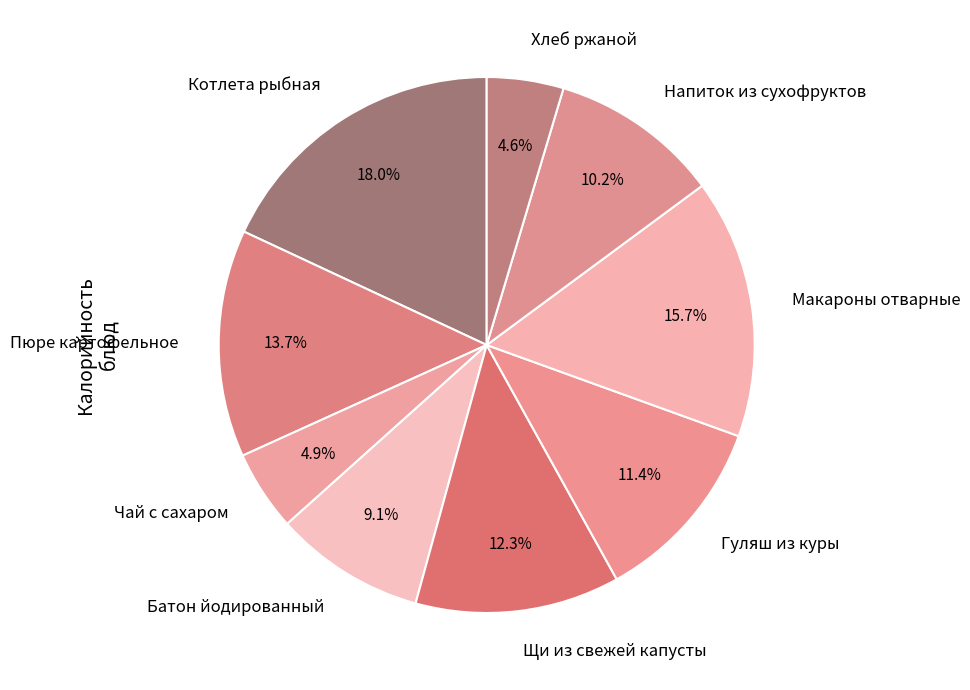

What portion of the pie excludes Пюре картофельное?

86.3%